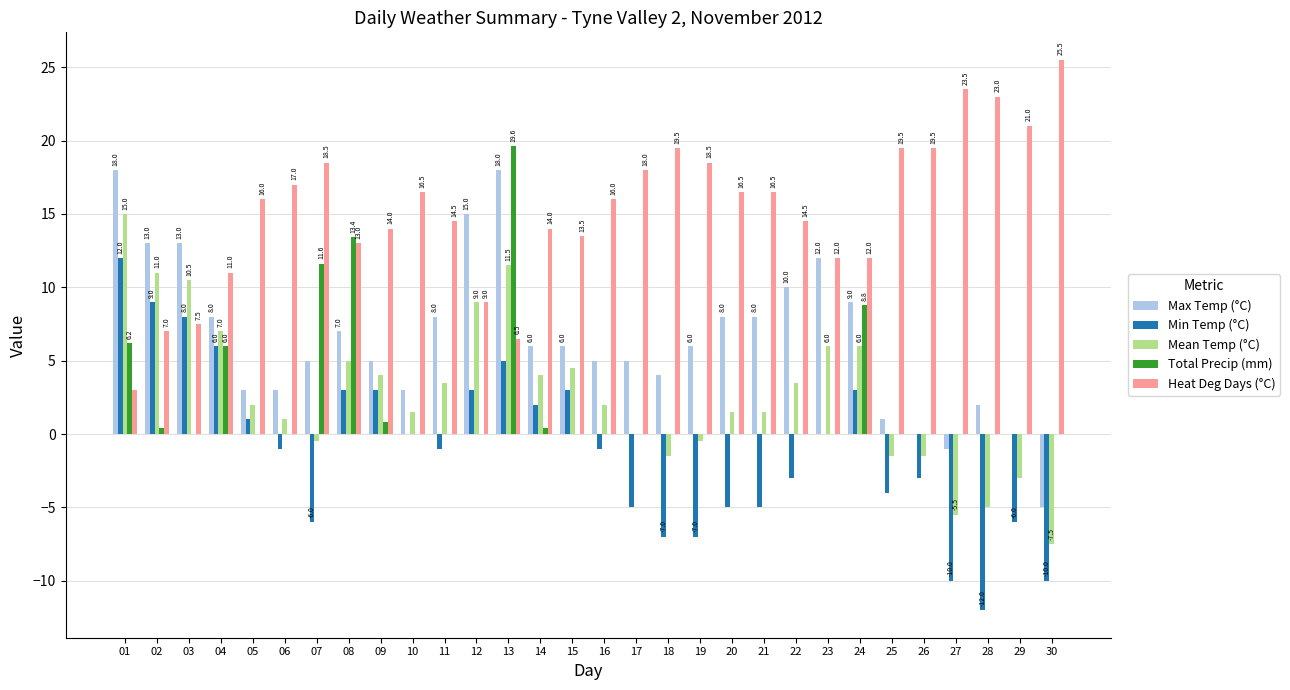

Which category has the highest value across all series?

30